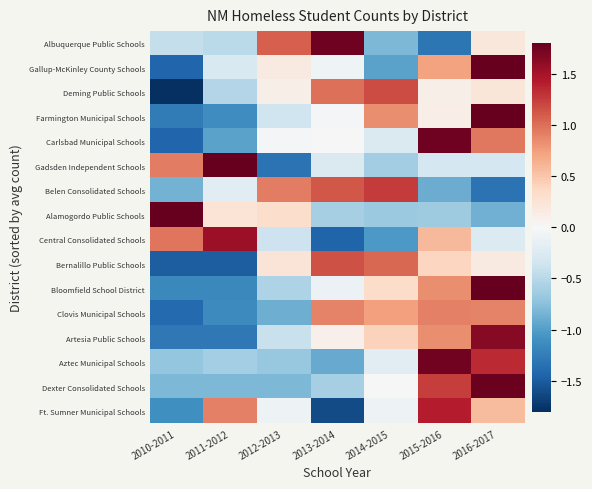

At 2013-2014, list the series in order from largest to smallest.

Albuquerque Public Schools, Bernalillo Public Schools, Belen Consolidated Schools, Deming Public Schools, Clovis Municipal Schools, Artesia Public Schools, Carlsbad Municipal Schools, Farmington Municipal Schools, Gallup-McKinley County Schools, Bloomfield School District, Gadsden Independent Schools, Alamogordo Public Schools, Dexter Consolidated Schools, Aztec Municipal Schools, Central Consolidated Schools, Ft. Sumner Municipal Schools